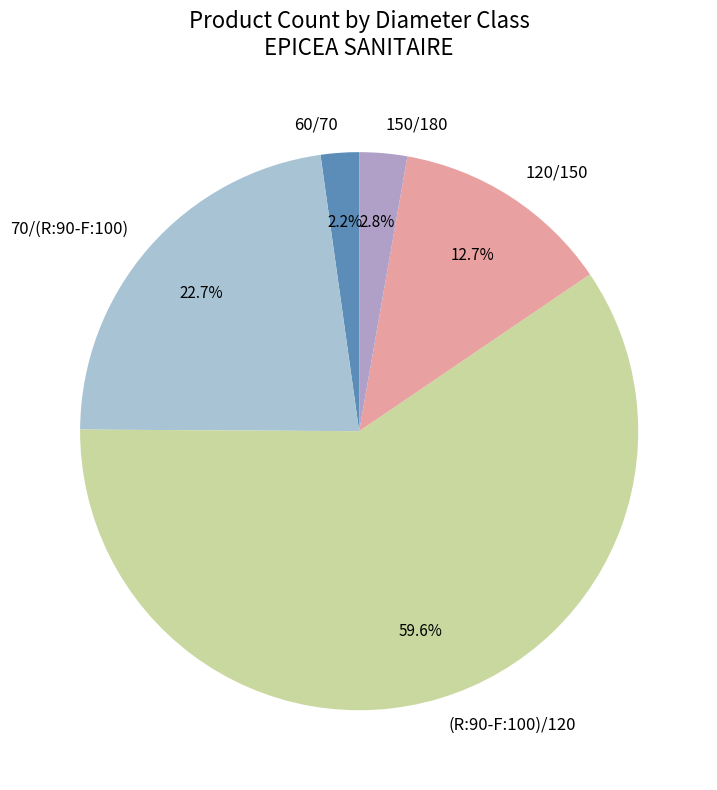

Is there any slice that represents more than half of the pie?

Yes